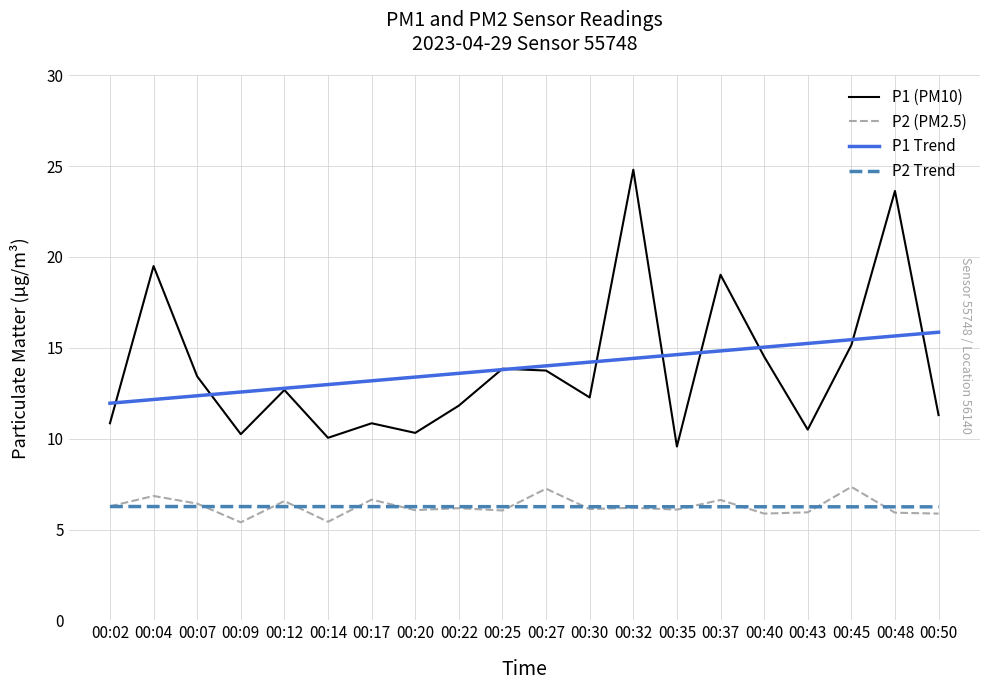

Rank the series by their maximum value, from lowest to highest.

P2 Trend, P2 (PM2.5), P1 Trend, P1 (PM10)